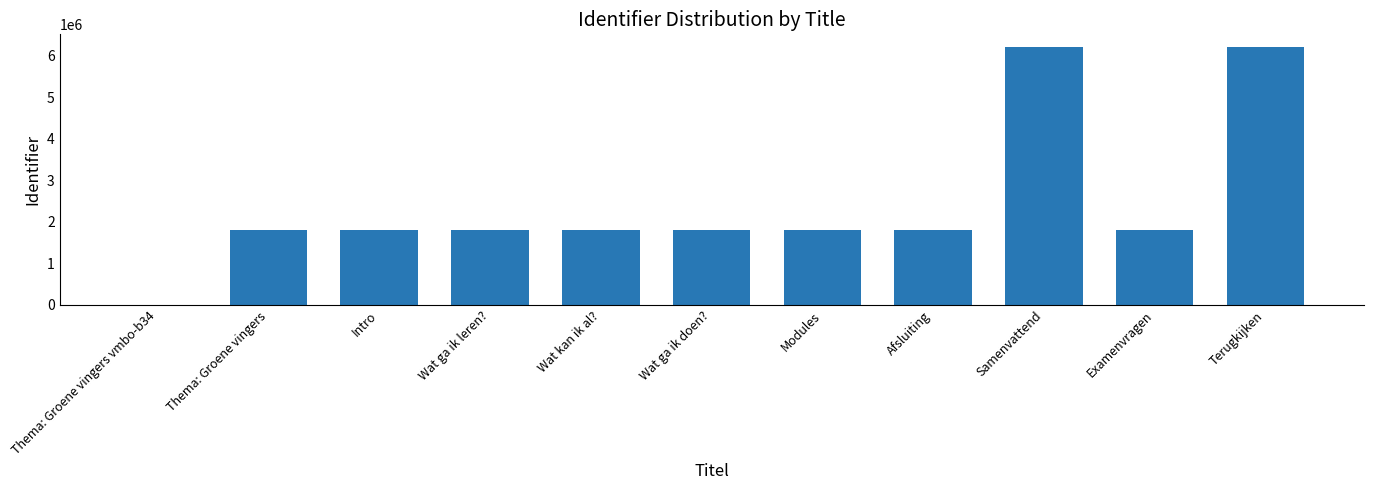

What is the ratio of the value at Modules to the value at Wat kan ik al??

1.0